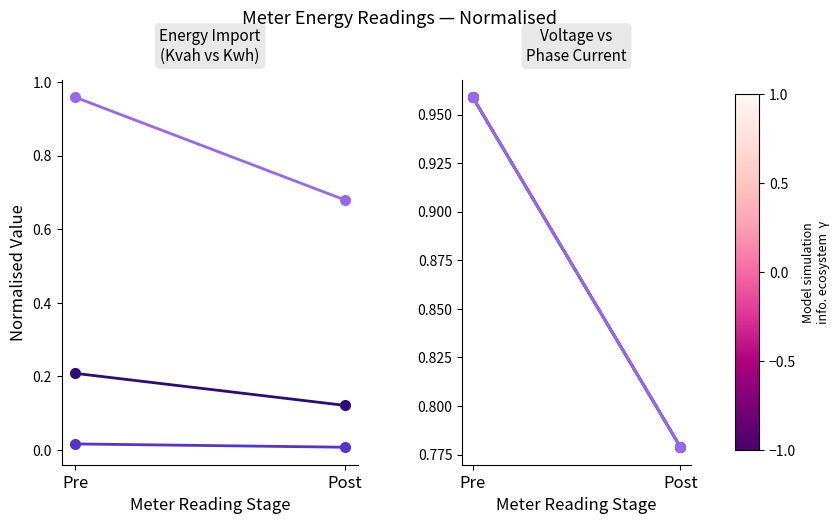

Which series has the largest total across all categories?

Meter 11099571